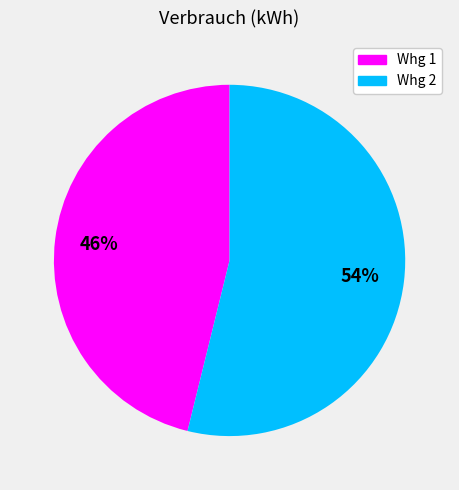

Combined, do Whg 2 and Whg 1 account for over 50%?

Yes